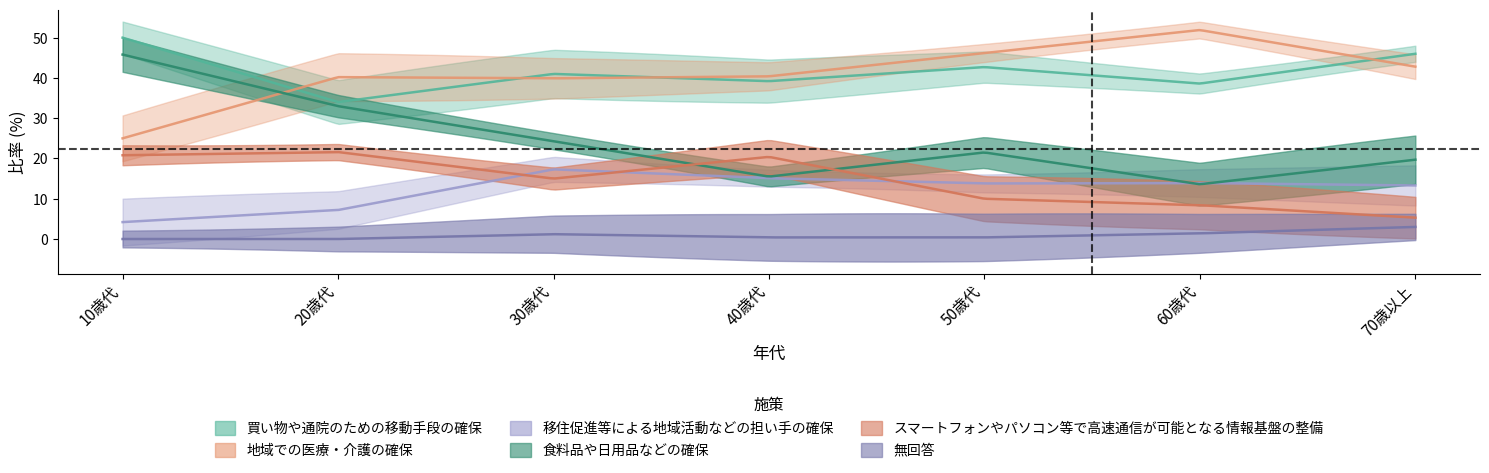

Is it true that 買い物や通院のための移動手段の確保 equals 34.0 at 20歳代?

True